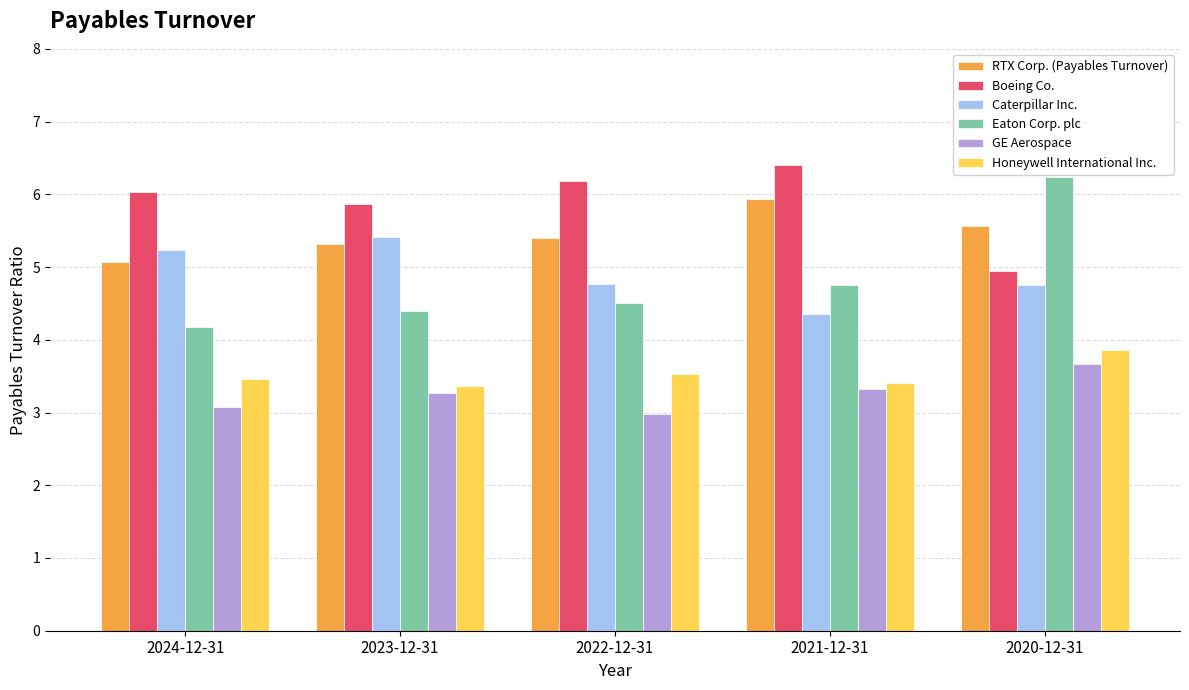

Which series changed the most between 2024-12-31 and 2020-12-31?

Eaton Corp. plc